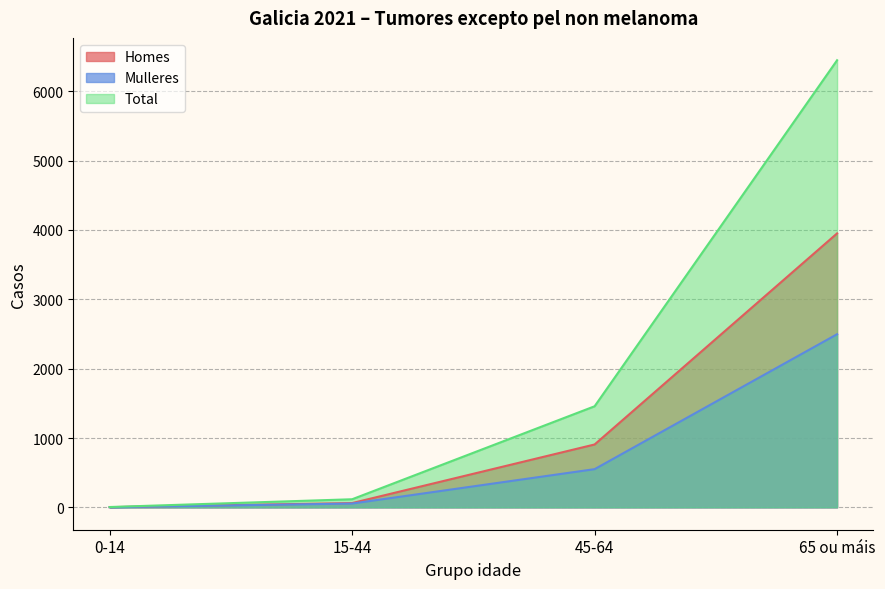

What is the smallest value displayed?

2